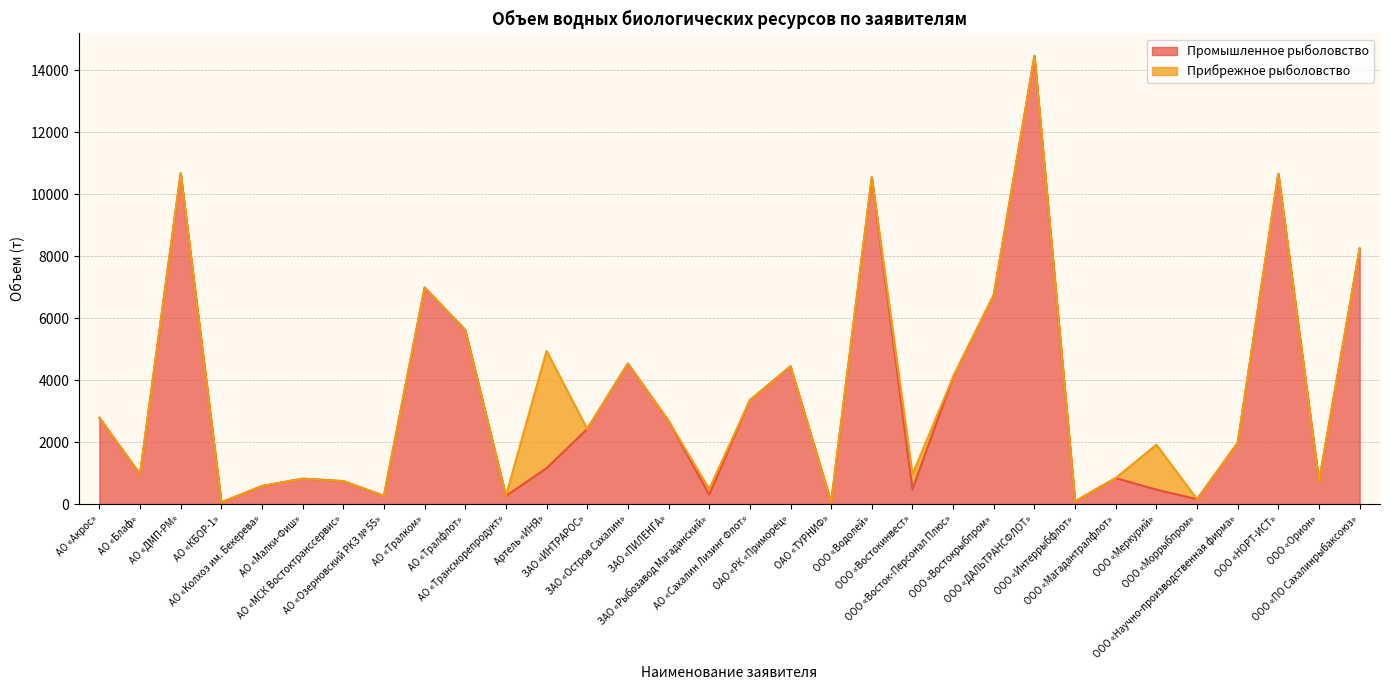

What is the highest value of the Промышленное рыболовство series?

14469.1